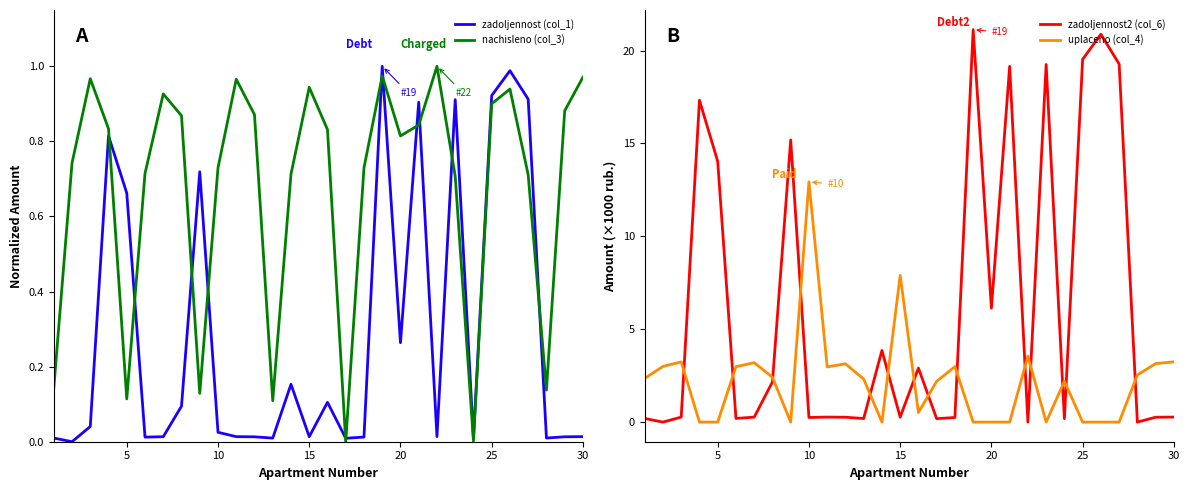

True or false: zadoljennost2 (col_6) and uplaceno (col_4) cross at least once.

True